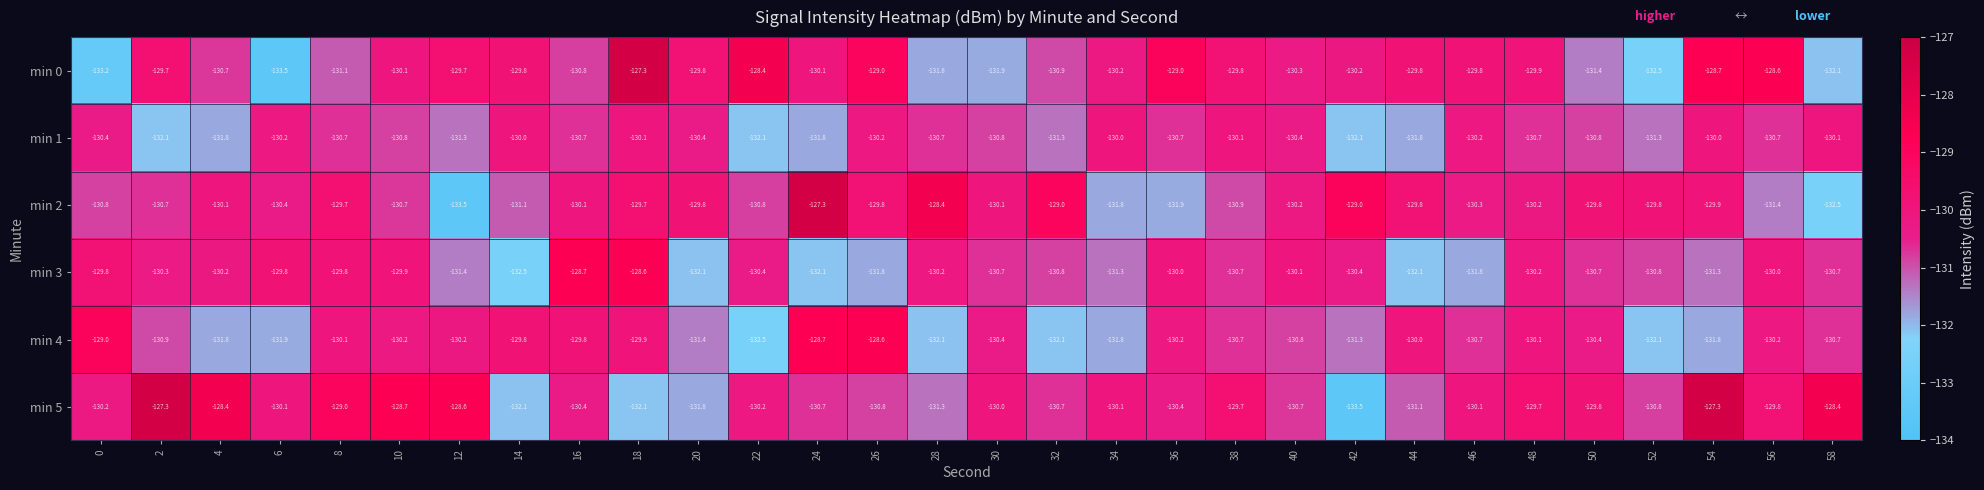

At which label does min 3 reach its minimum?

14